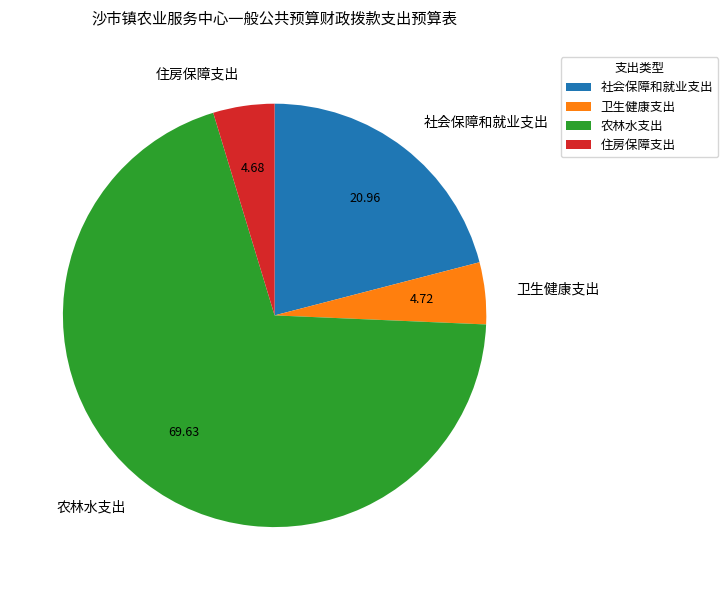

Does 农林水支出 account for over 50% of the chart?

Yes